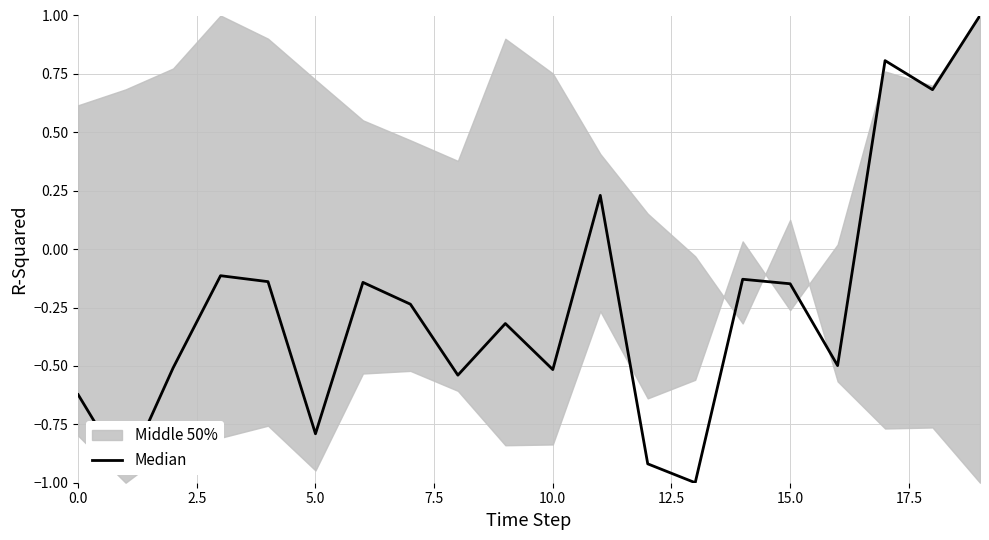

How many lines are shown in the chart?

1